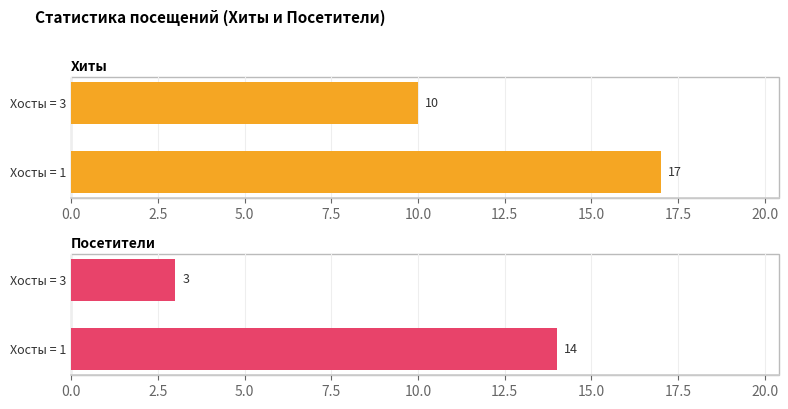

How many bars are there in total?

4